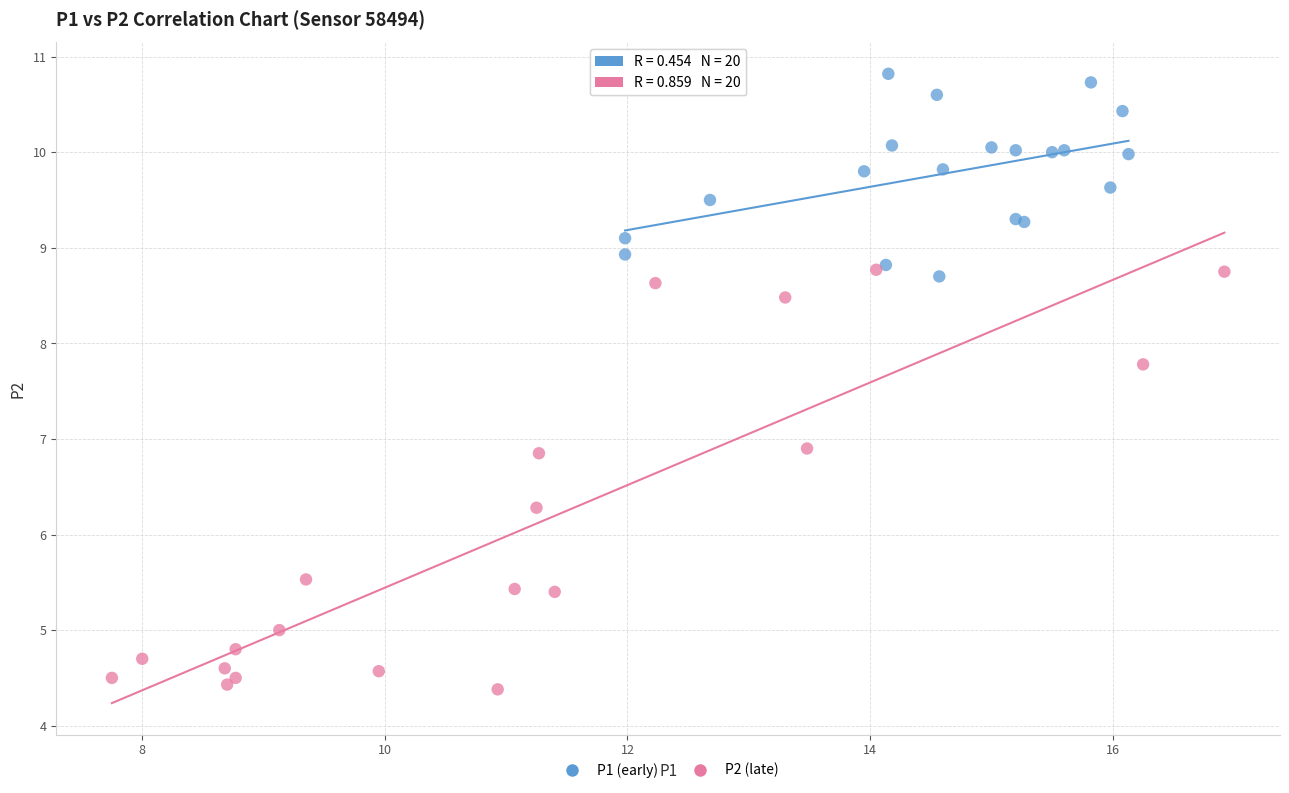

What are all the series names shown in the legend?

P1 (early), P2 (late)